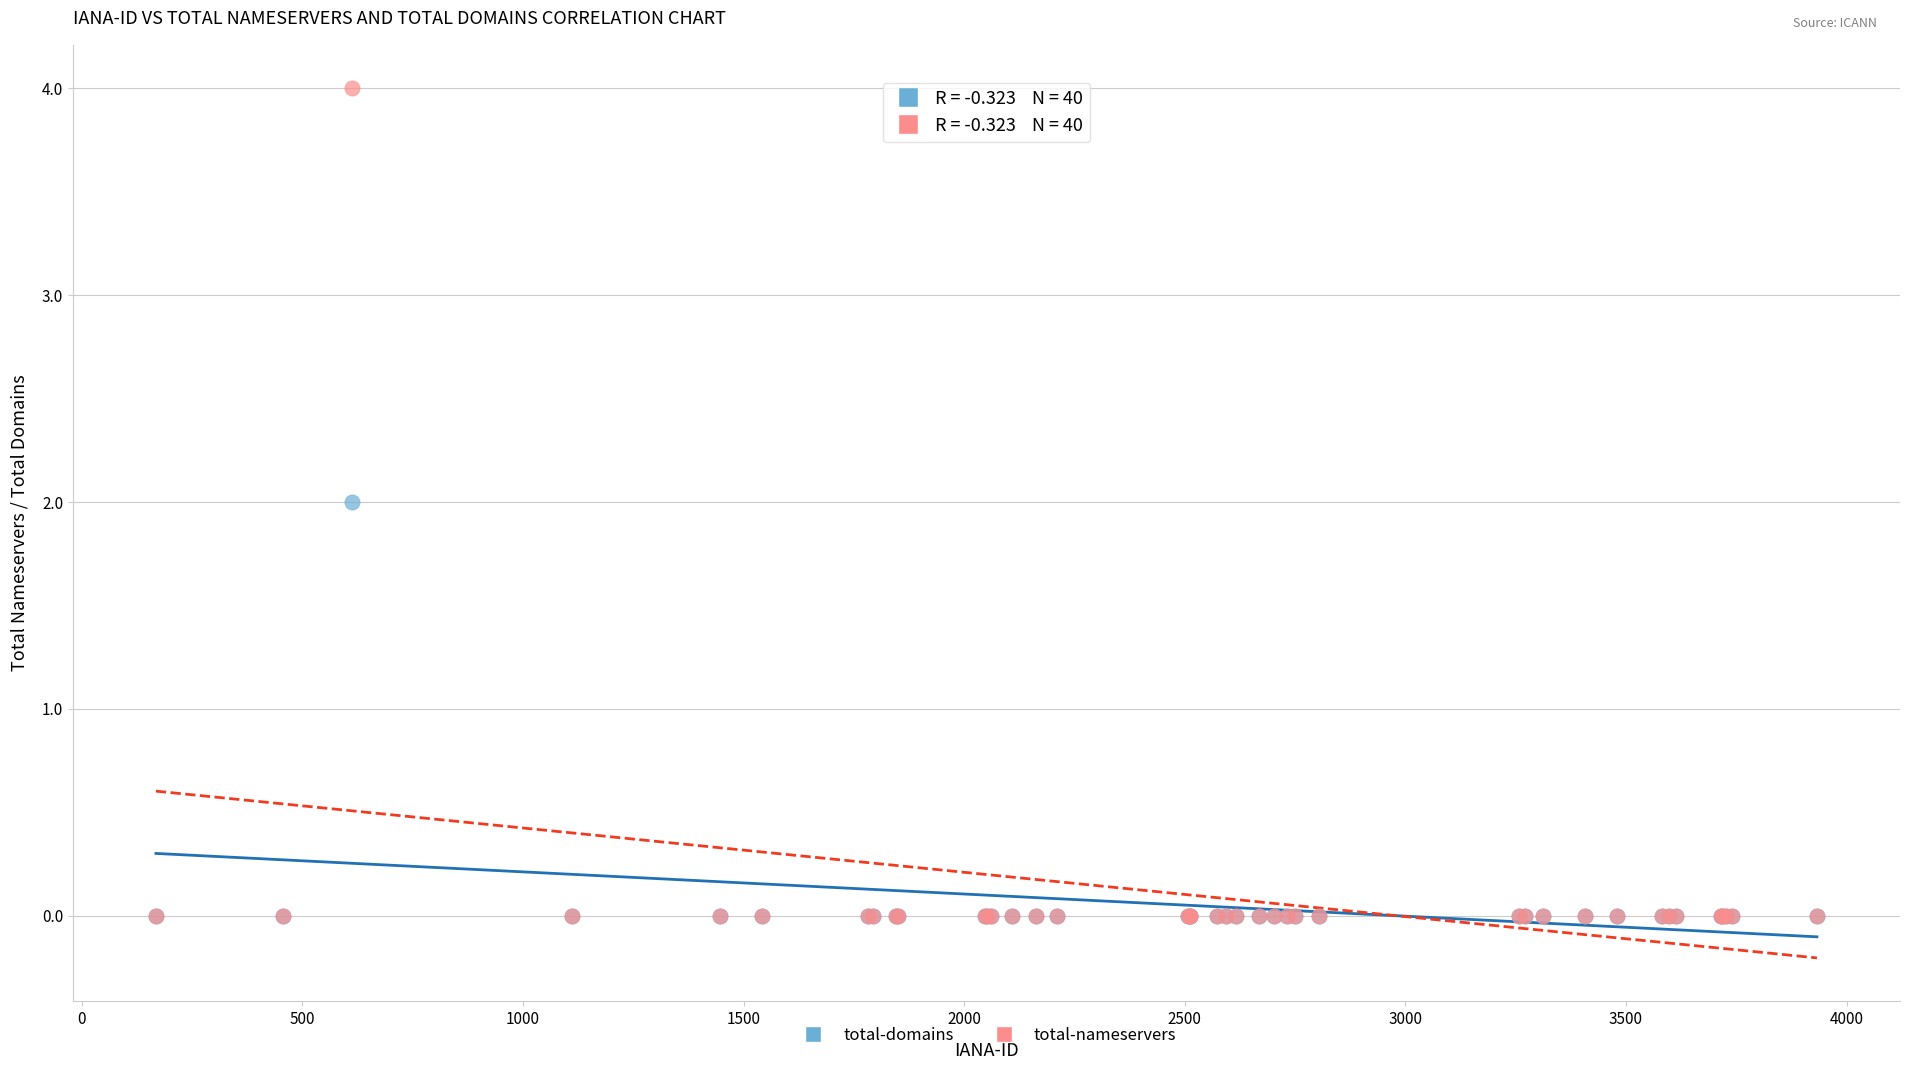

Which series contains the highest Y value?

total-nameservers